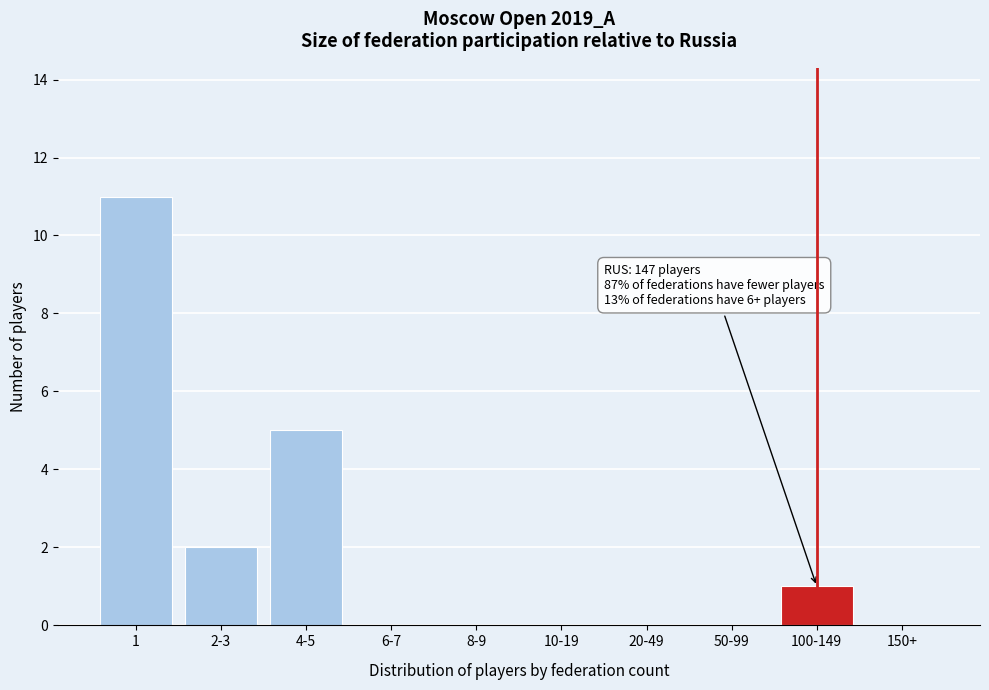

Reading left to right, list all the values displayed in this chart.

1=11	2-3=2	4-5=5	6-7=0	8-9=0	10-19=0	20-49=0	50-99=0	100-149=1	150+=0